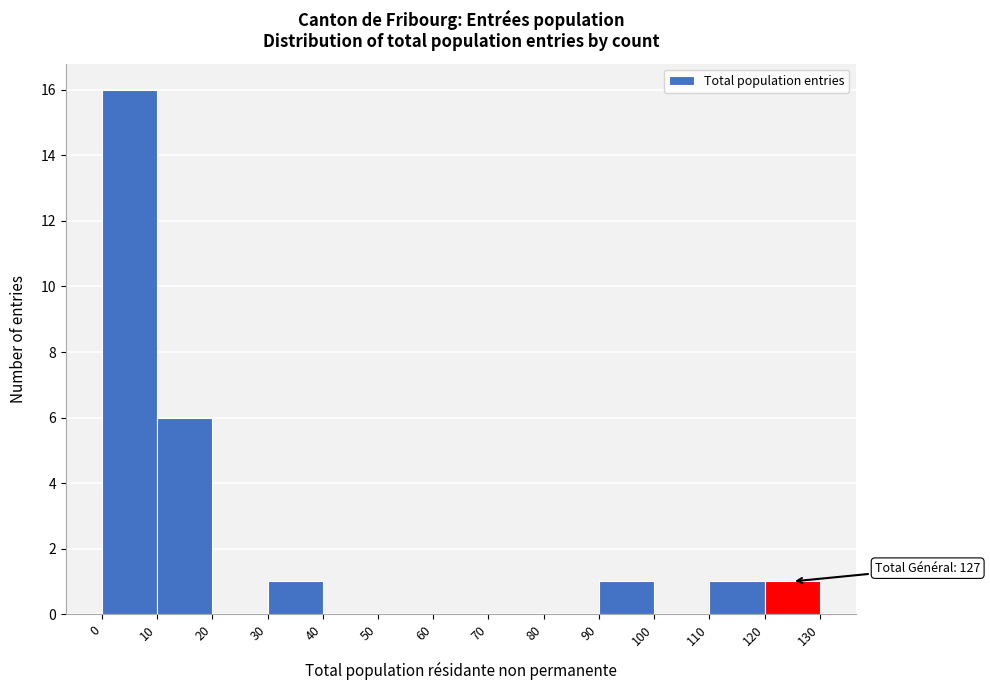

Which range on the x-axis has the tallest bar?

0 to 10